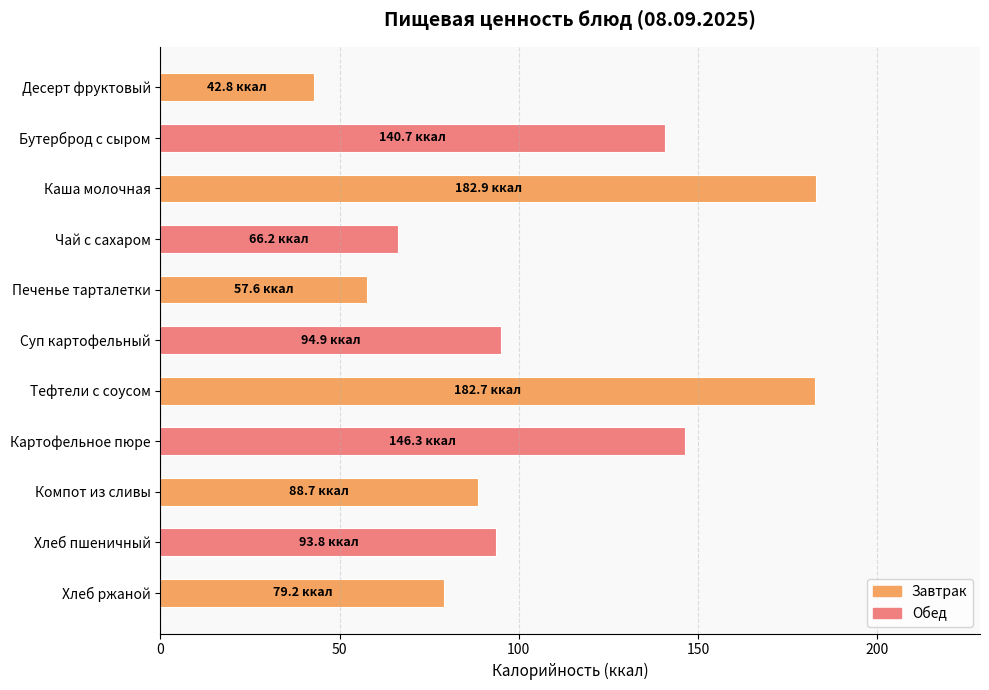

What is the change in value from Компот из сливы to Хлеб ржаной?

-9.5